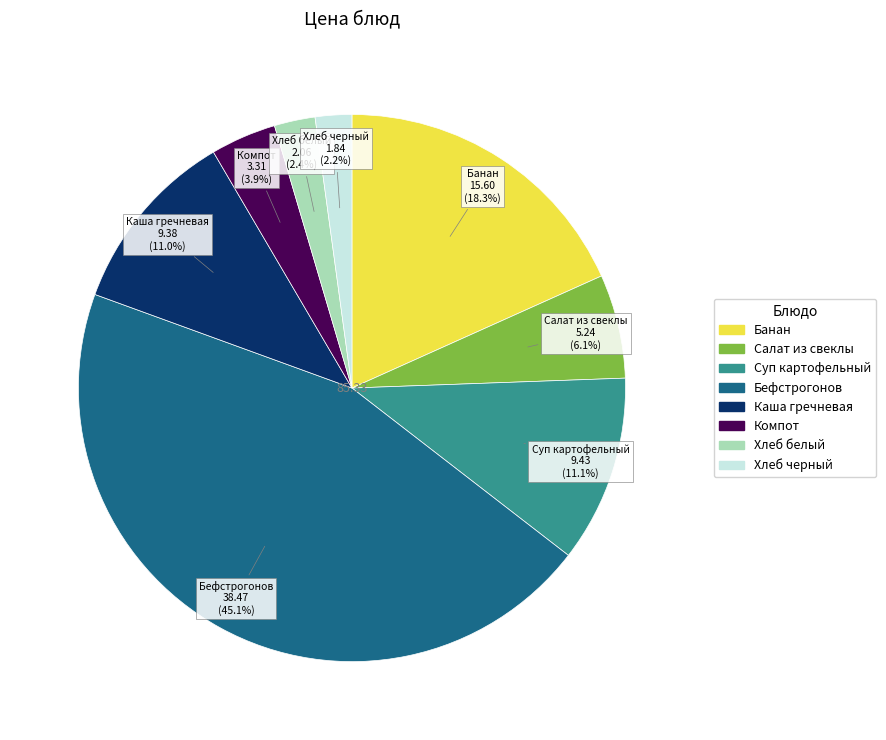

Is there a majority slice in this chart?

No